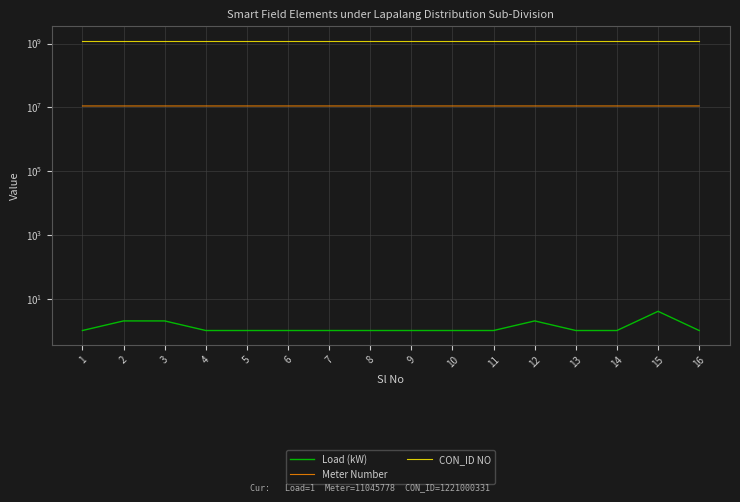

What is the approximate value of Meter Number at 11?

11045170